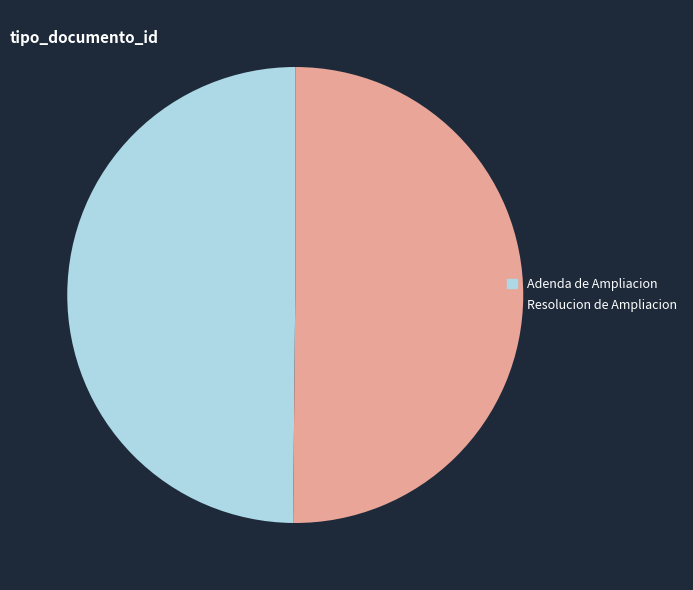

The Resolucion de Ampliacion slice represents 50% of the pie. True or false?

True